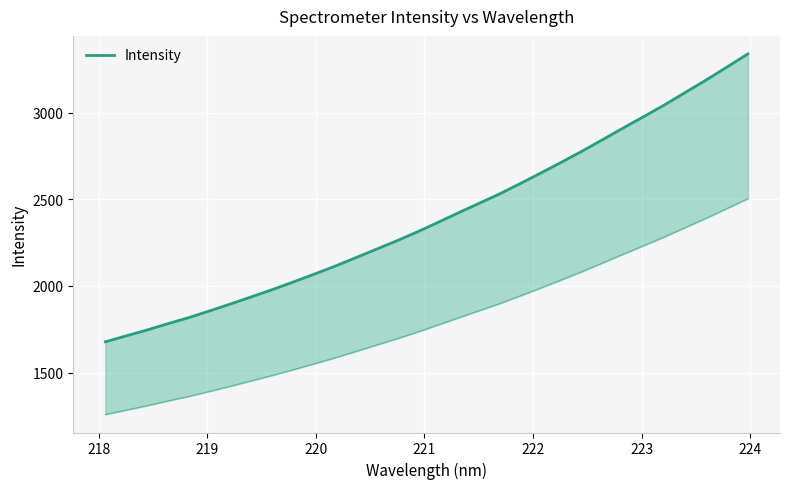

What is the sum of all values?

76754.3